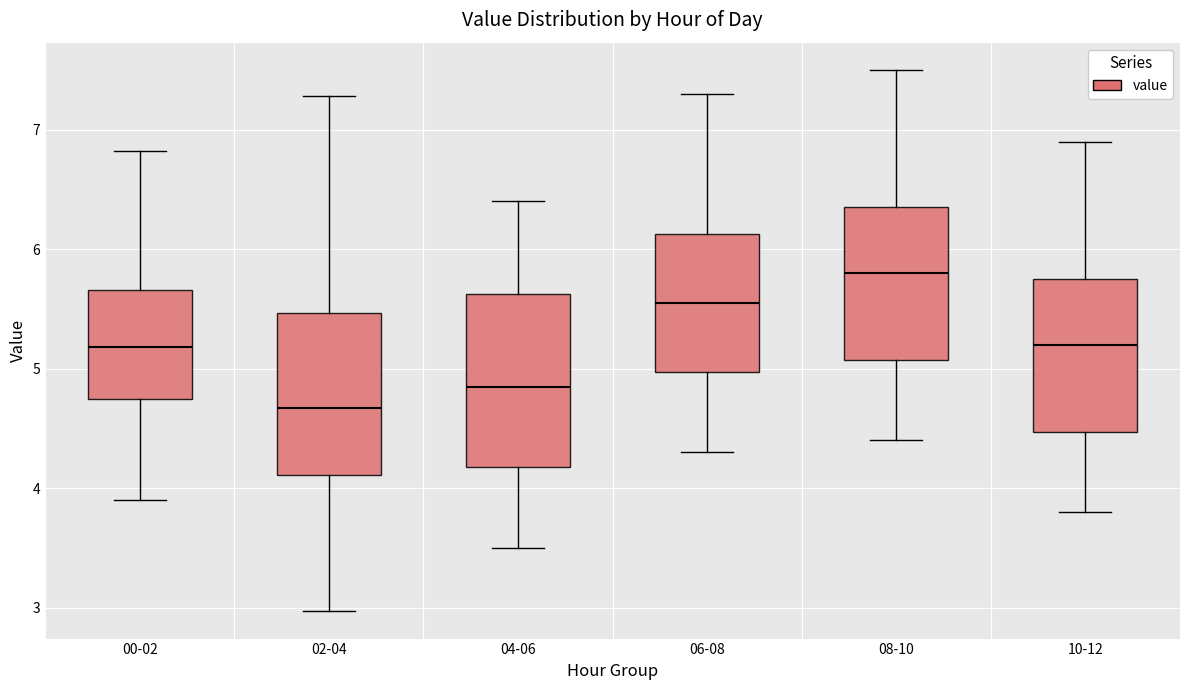

Where does the median line of the box for 02-04 sit on the y-axis? The values are not printed on the chart, so give them approximately, as read against the axis.

4.7